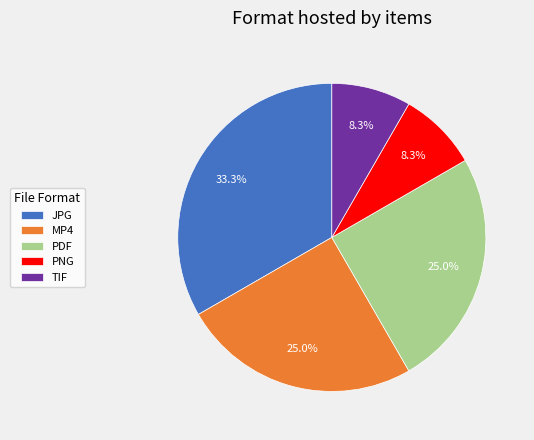

True or false: TIF accounts for 8% of the total.

True